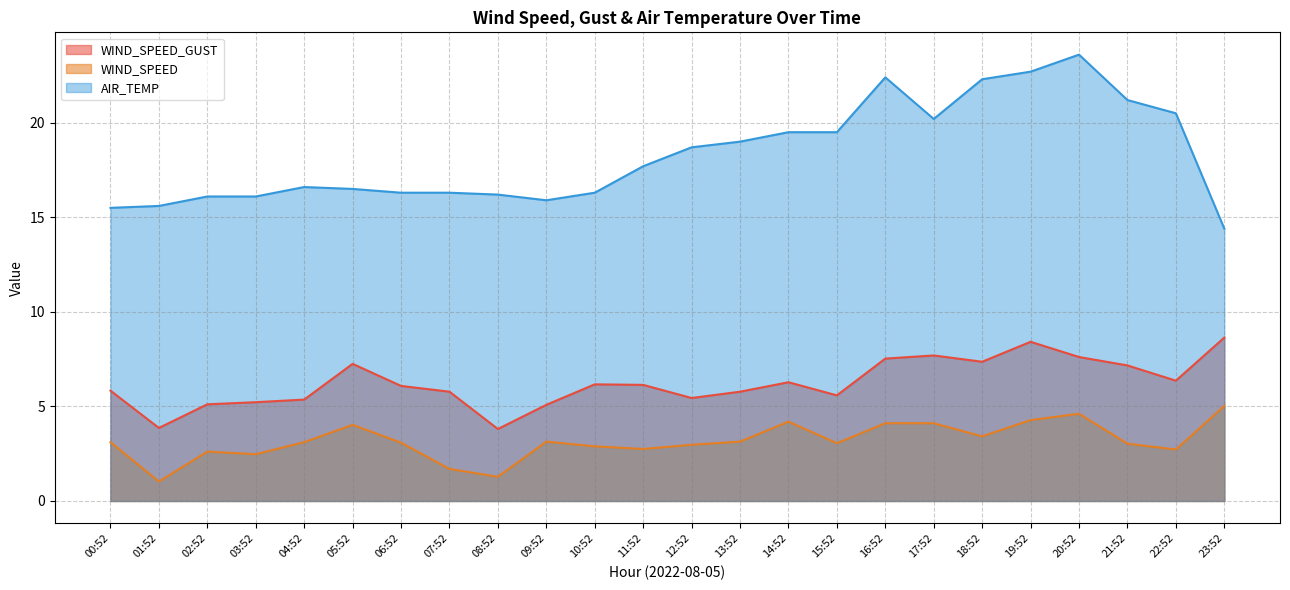

What is the label of the 9th point from the right?

15:52